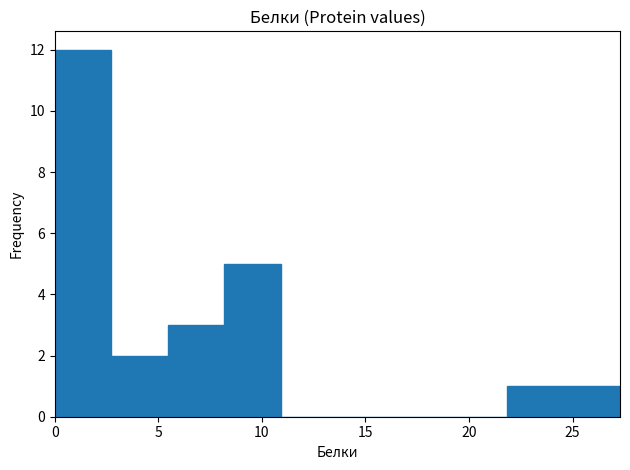

Reading left to right, list every bar in this chart as the range it spans on the x-axis followed by its height. Neither the bar edges nor the heights are printed on the chart, so give them approximately, as read against the axes.

0.0 to 2.5: 12
2.5 to 5.5: 2
5.5 to 8.0: 3
8.0 to 11.0: 5
11.0 to 13.5: 0
13.5 to 16.5: 0
16.5 to 19.0: 0
19.0 to 22.0: 0
22.0 to 24.5: 1
24.5 to 27.5: 1